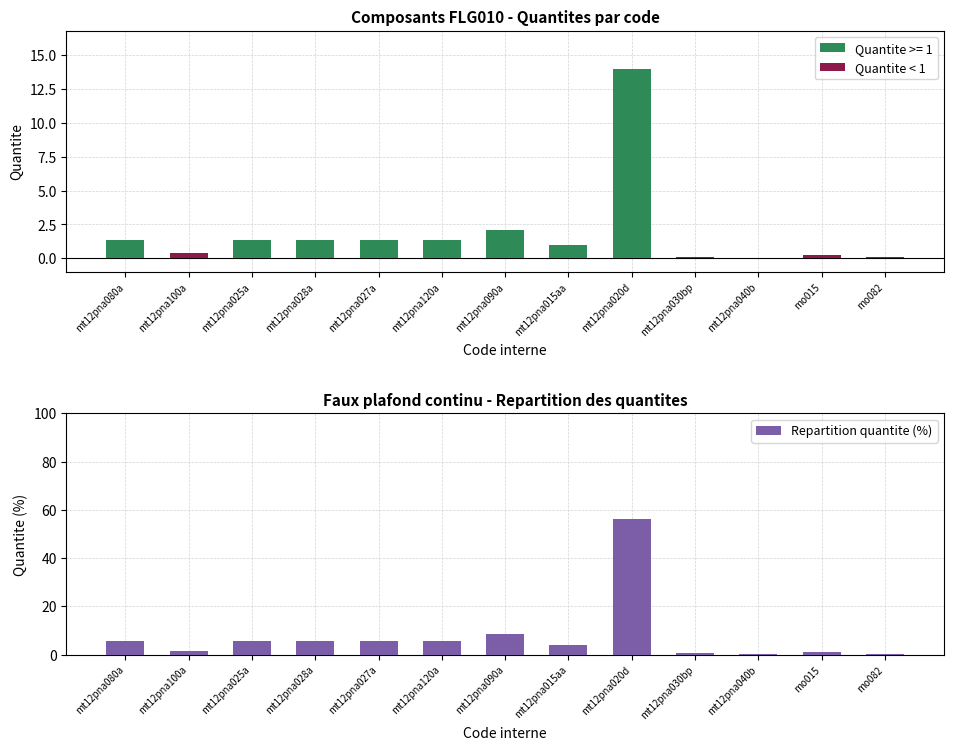

List the labels in order of Repartition quantite (%) value, largest first.

mt12pna020d, mt12pna090a, mt12pna080a, mt12pna025a, mt12pna028a, mt12pna027a, mt12pna120a, mt12pna015aa, mt12pna100a, mo015, mt12pna030bp, mo082, mt12pna040b